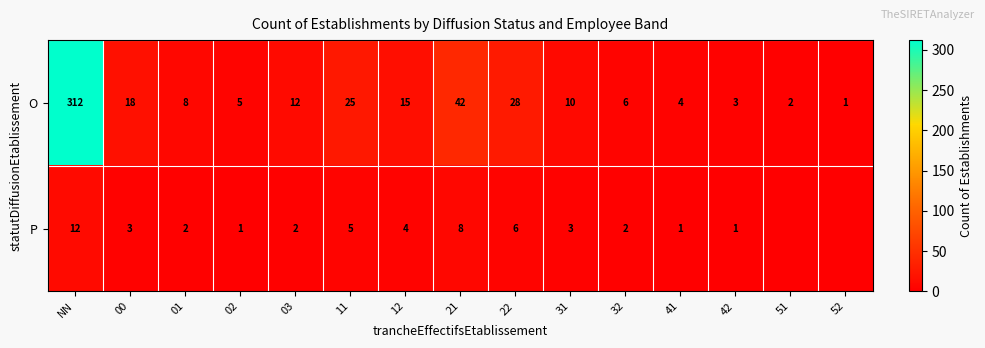

What is the difference between the second highest and second lowest values in the O series?

40